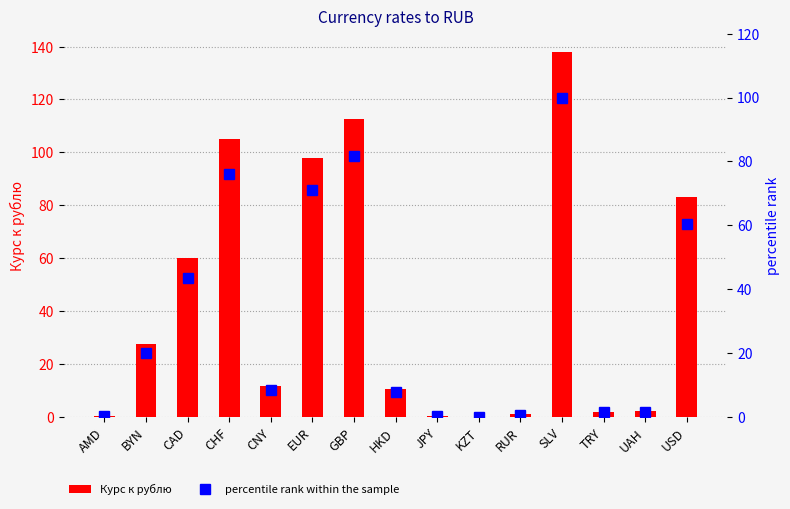

What is the maximum value shown in the chart?

138.0